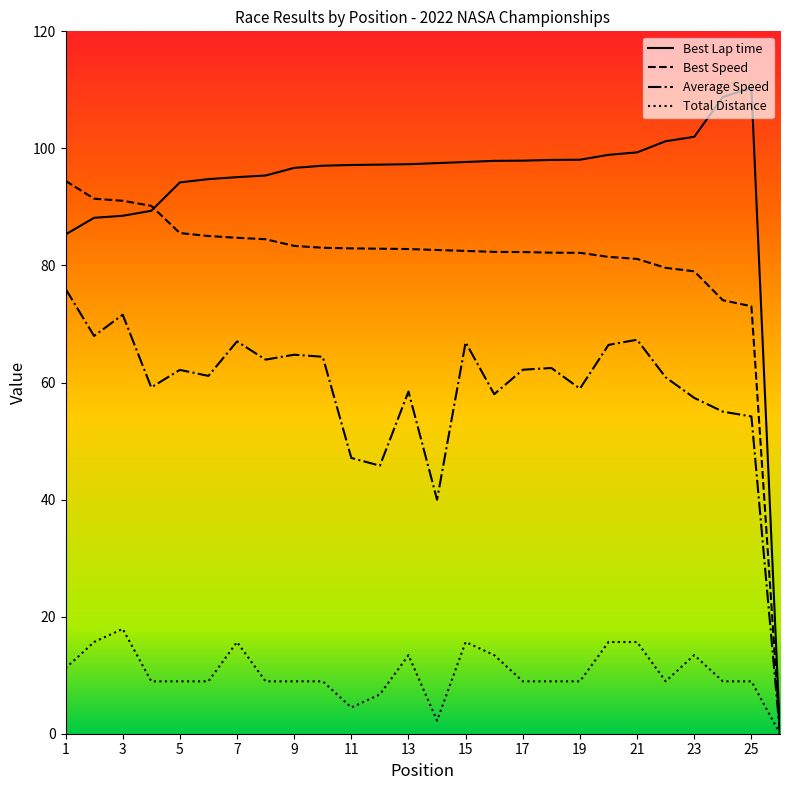

How many categories are shown in the chart?

26